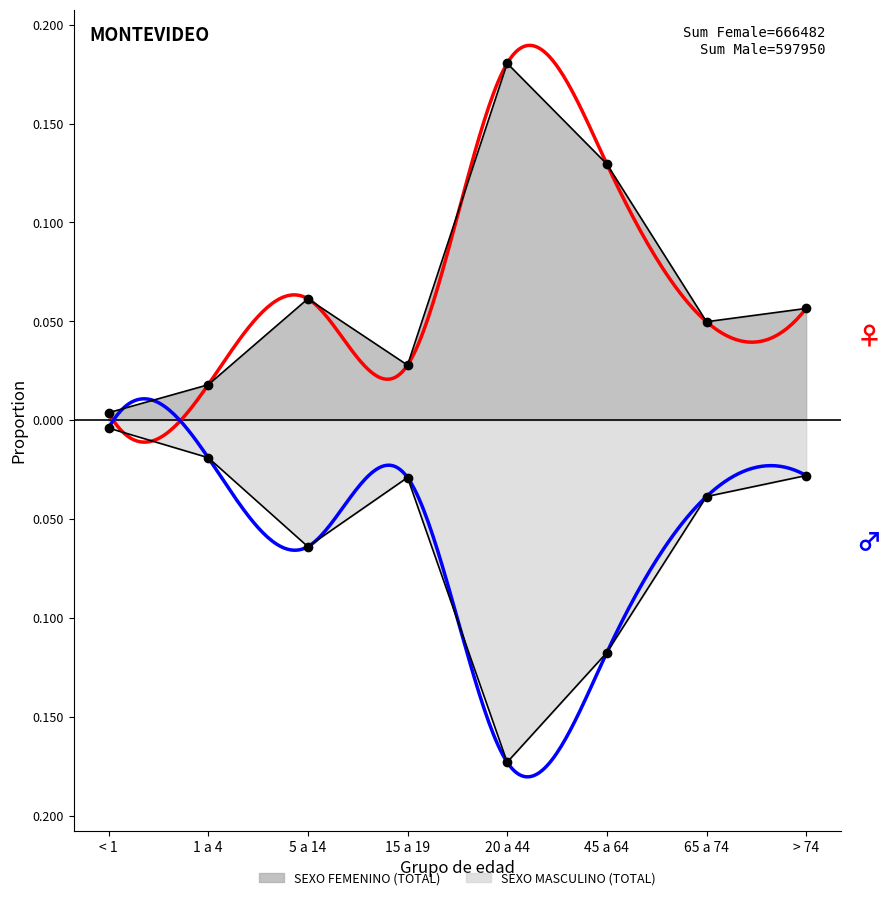

Which series has the largest range (max minus min)?

SEXO FEMENINO (TOTAL)